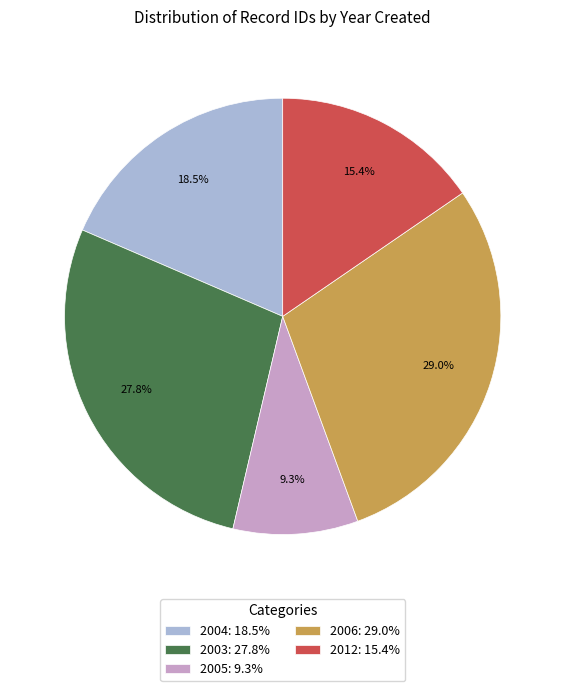

Is the sum of 2006: 29.0% and 2004: 18.5% greater than half?

No